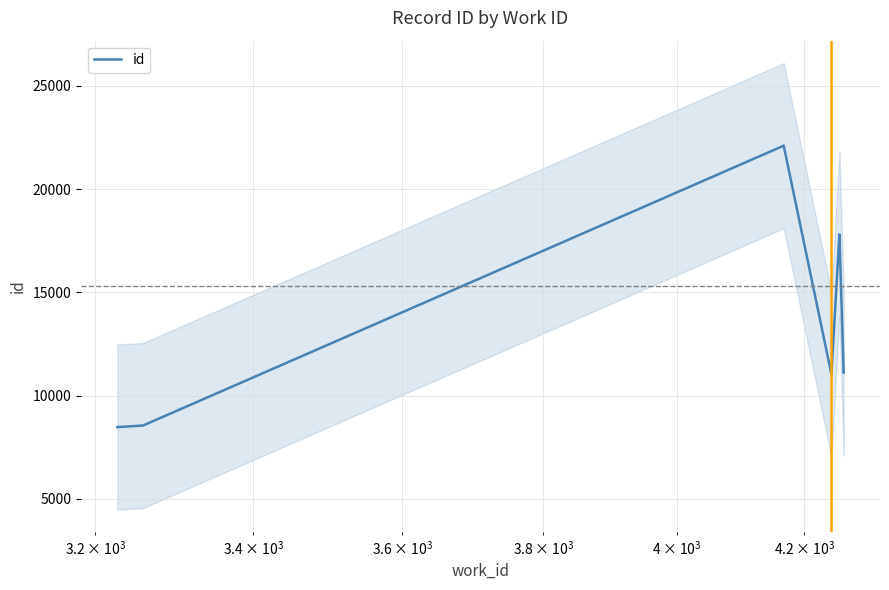

What is the difference between the maximum and minimum values?

13639